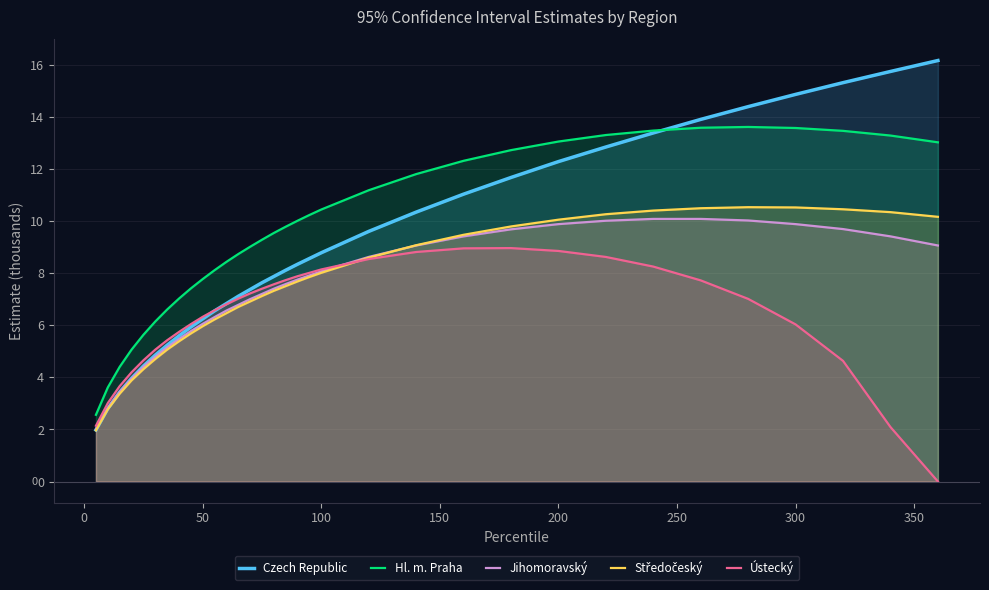

What is the difference between the highest and lowest values at 200?

4.2